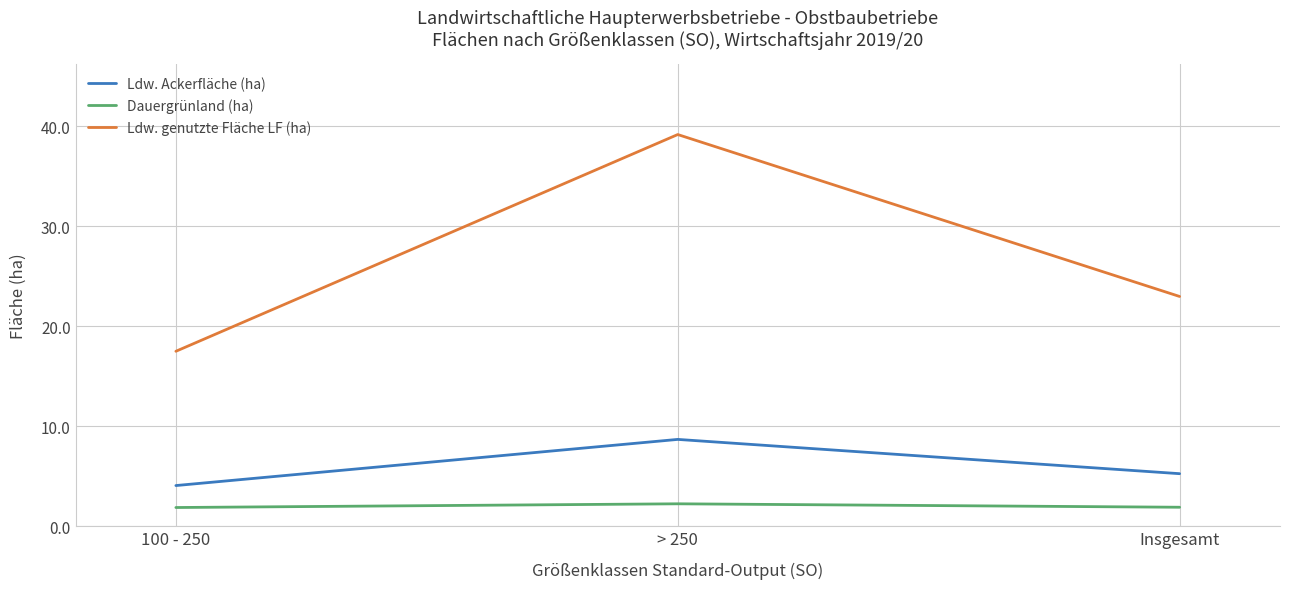

What is the difference between the maximum and minimum values in the Ldw. genutzte Fläche LF (ha) series?

21.7